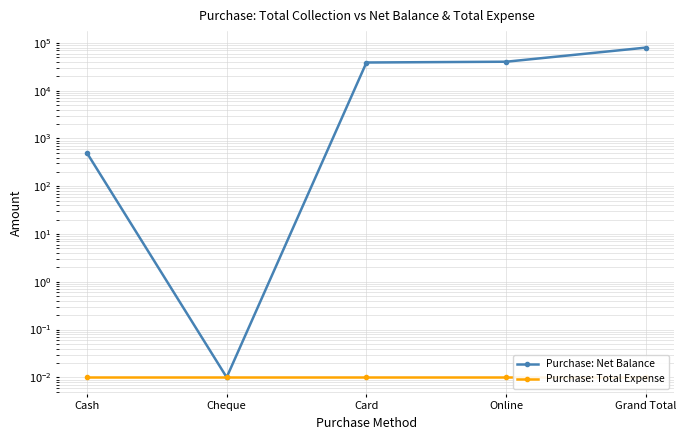

What is the label of the 5th point from the right?

Cash